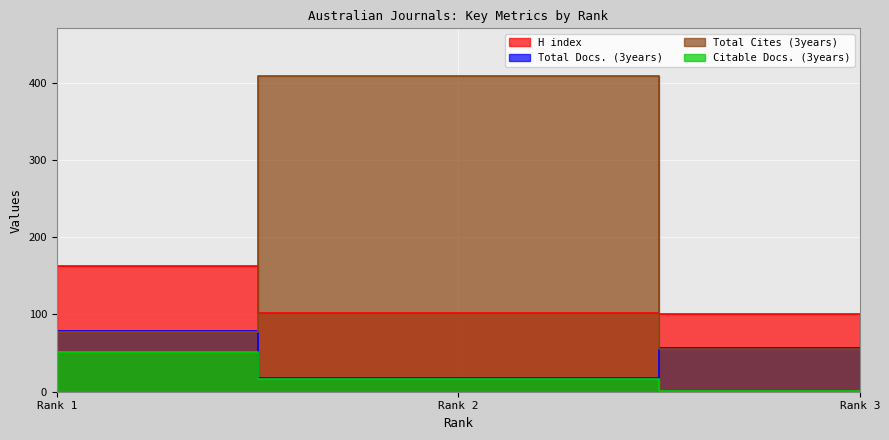

Which series has the widest spread of values?

Total Cites (3years)